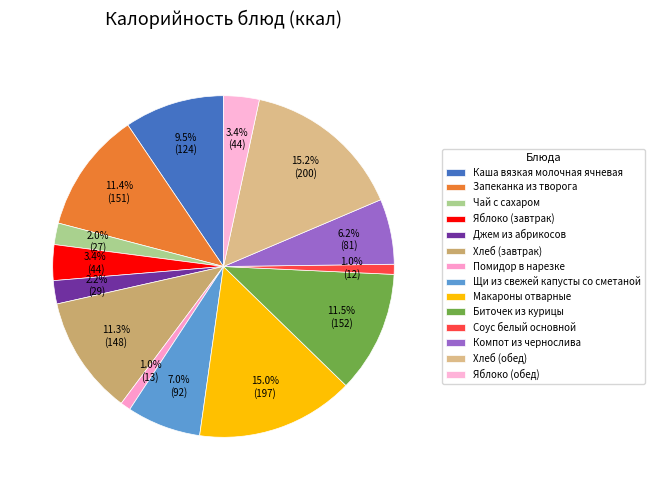

How many slices are in this pie chart?

14